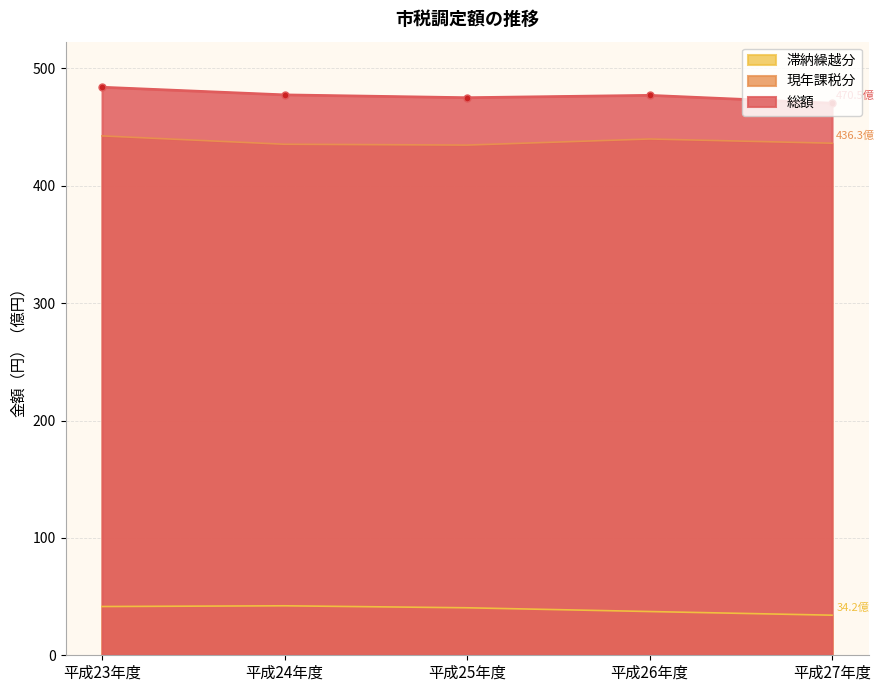

Rank the series by their maximum value, from highest to lowest.

総額, 現年課税分, 滞納繰越分